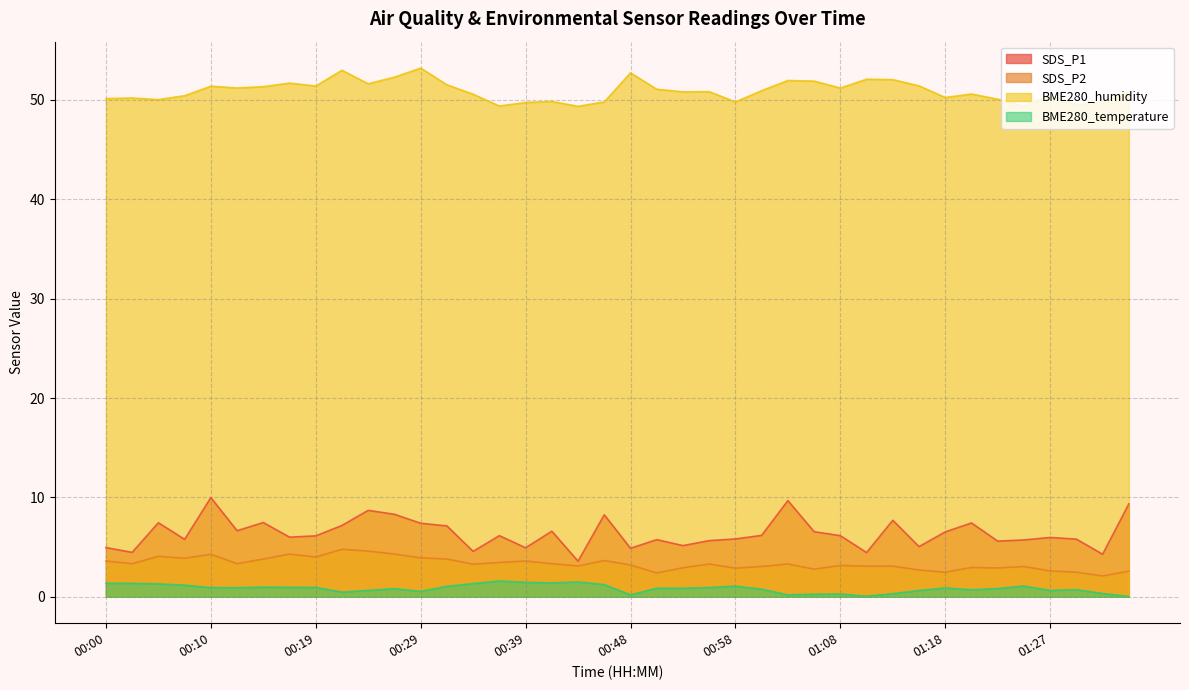

The value of SDS_P1 at 01:08 is 6.2. True or false?

True